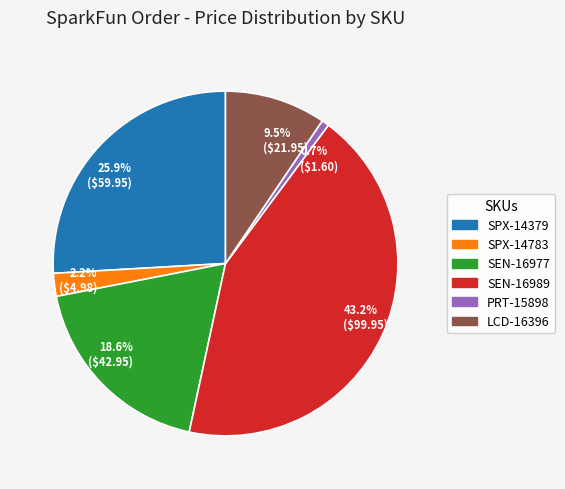

Which category has the biggest portion of the pie?

43.2% ($99.95)